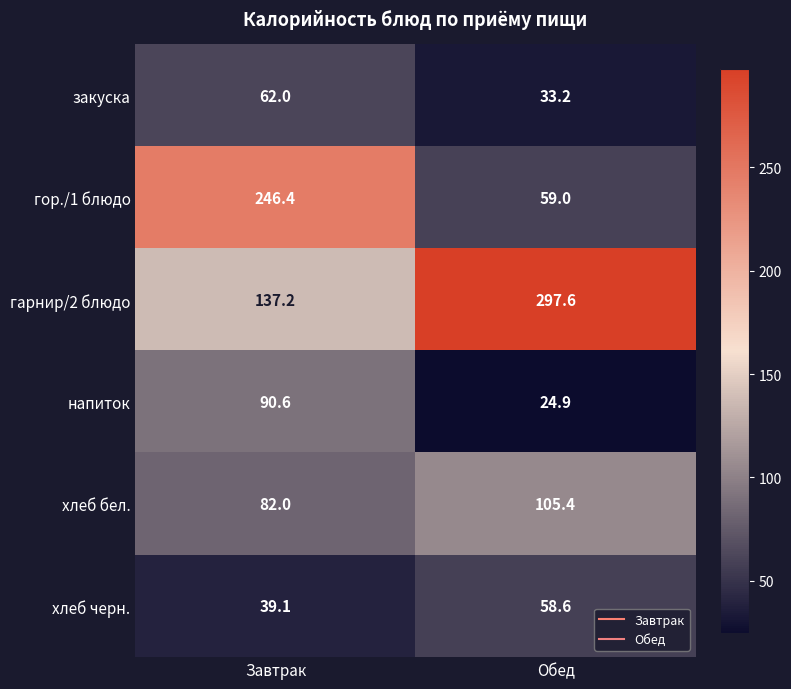

The напиток series shows 27.4 at Завтрак. True or false?

False